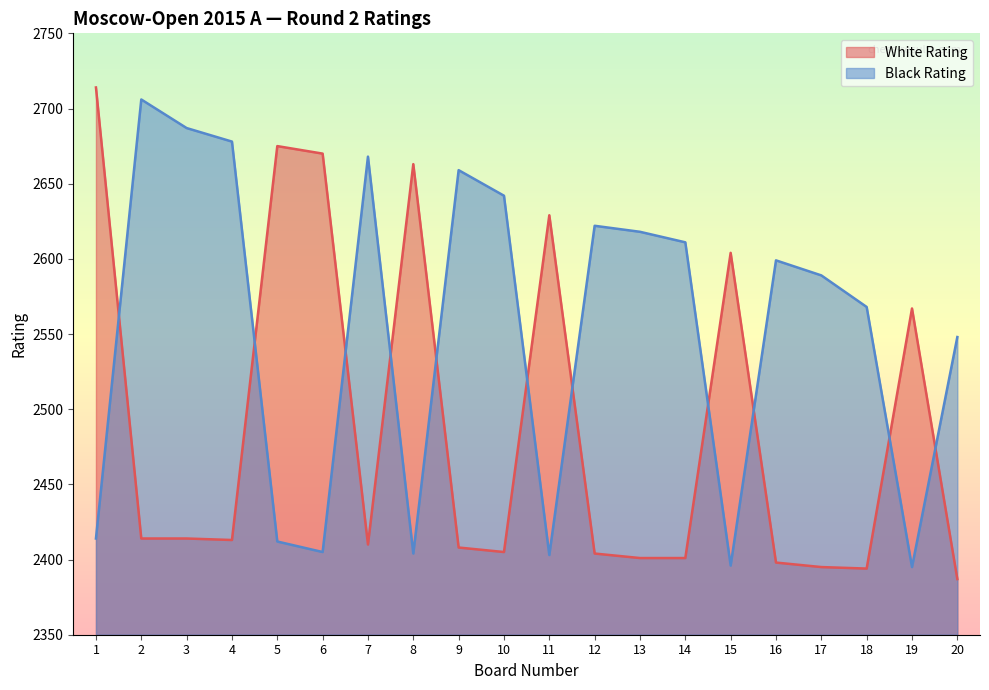

Reading left to right, what are all the values shown in this chart?

White Rating: 2714	2414	2414	2413	2675	2670	2410	2663	2408	2405	2629	2404	2401	2401	2604	2398	2395	2394	2567	2387
Black Rating: 2414	2706	2687	2678	2412	2405	2668	2404	2659	2642	2403	2622	2618	2611	2396	2599	2589	2568	2395	2548